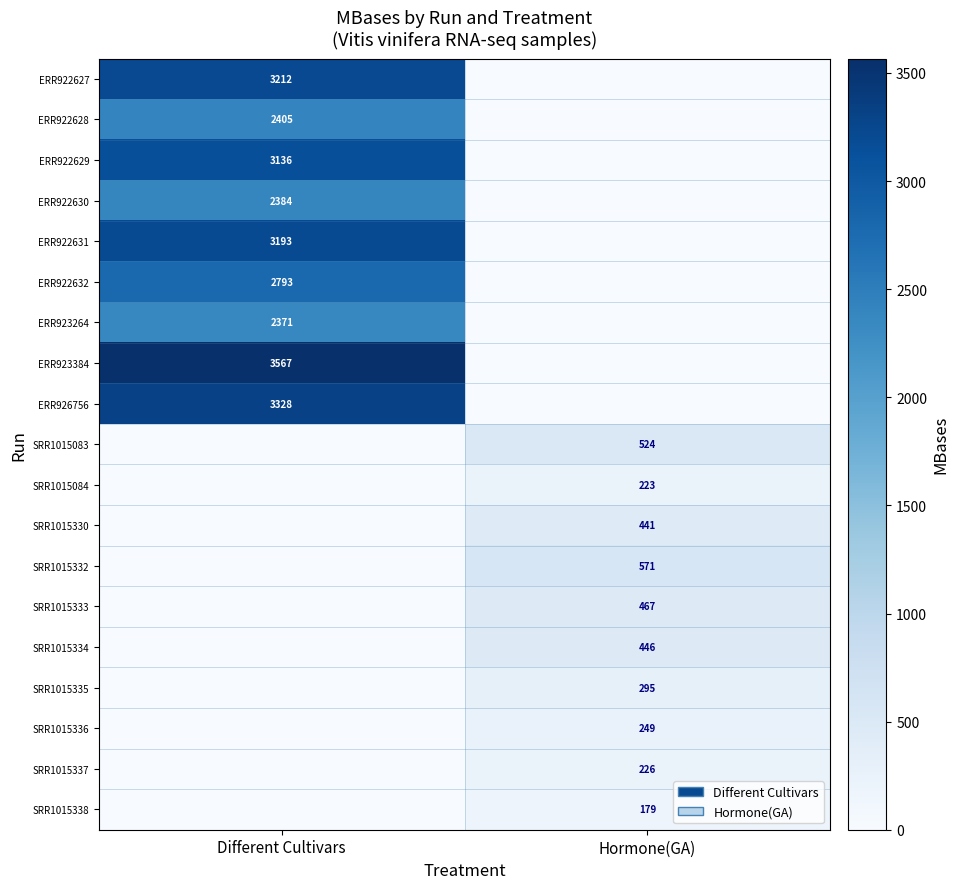

True or false: SRR1015335 has a value of 68 at Hormone(GA).

False